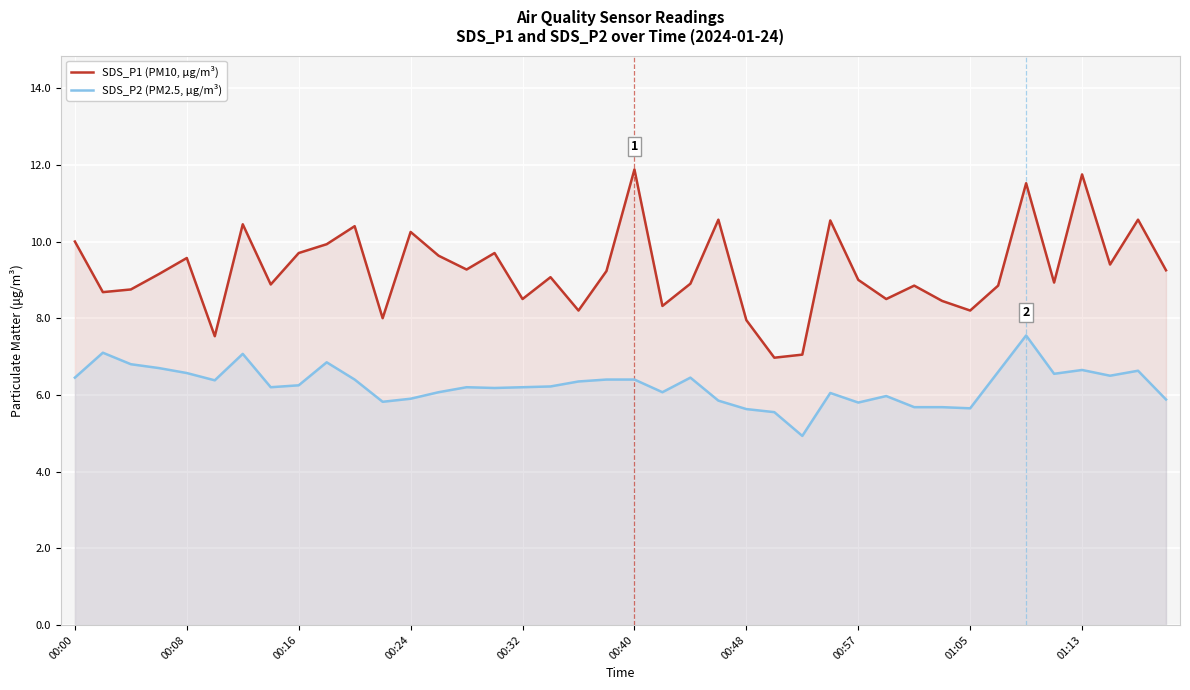

At which category is the sum across all series the highest?

34